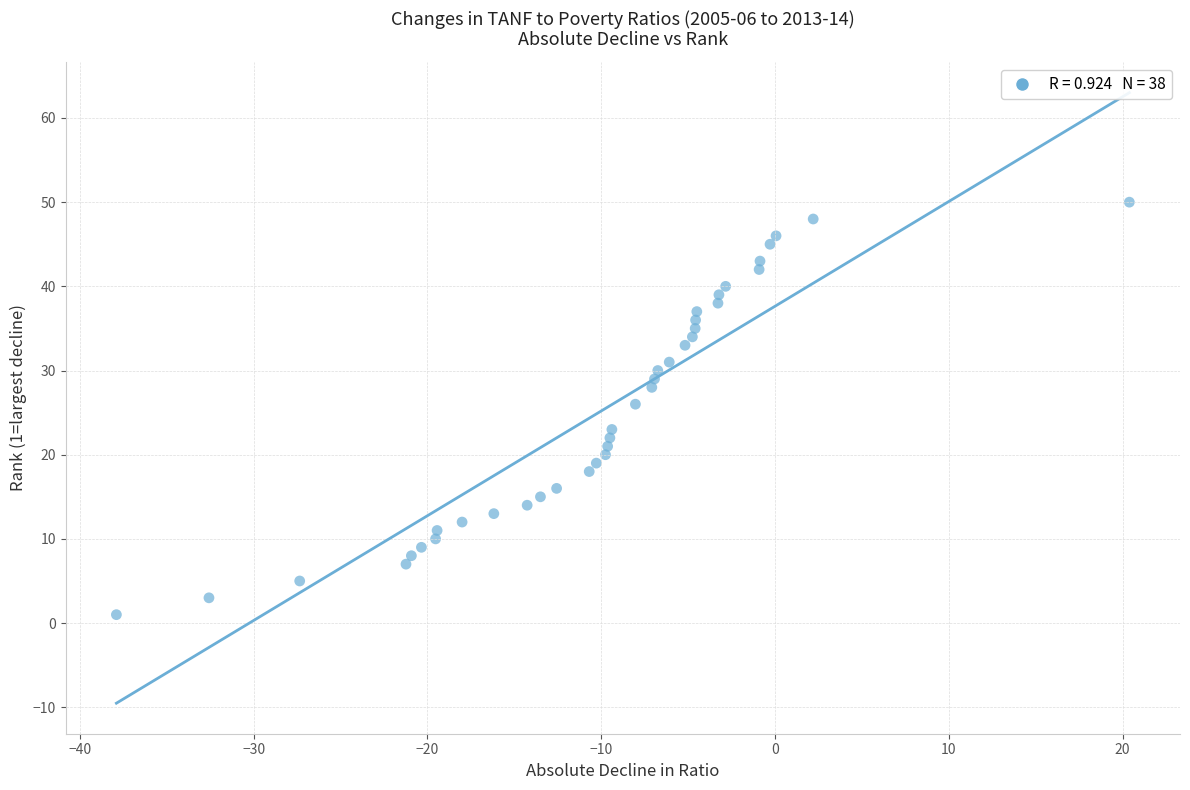

What is the range of Y values (max minus min)?

49